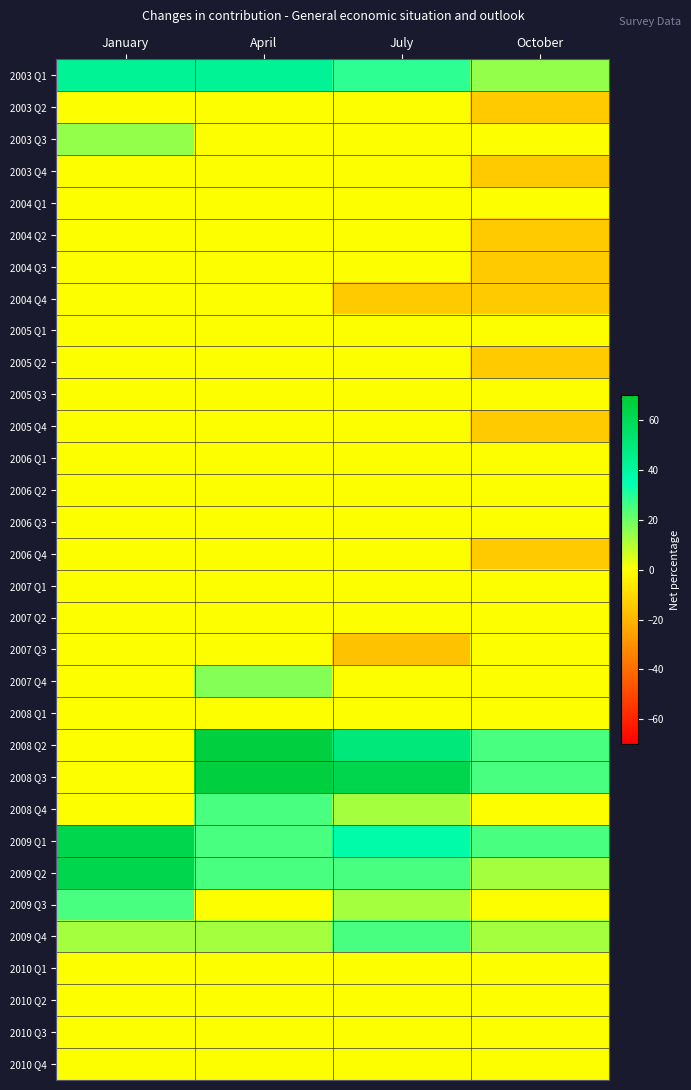

Rank the series at April from highest to lowest value.

2008 Q2, 2008 Q3, 2003 Q1, 2008 Q4, 2009 Q1, 2009 Q2, 2007 Q4, 2009 Q4, 2003 Q2, 2003 Q3, 2003 Q4, 2004 Q1, 2004 Q2, 2004 Q3, 2004 Q4, 2005 Q1, 2005 Q2, 2005 Q3, 2005 Q4, 2006 Q1, 2006 Q2, 2006 Q3, 2006 Q4, 2007 Q1, 2007 Q2, 2007 Q3, 2008 Q1, 2009 Q3, 2010 Q1, 2010 Q2, 2010 Q3, 2010 Q4